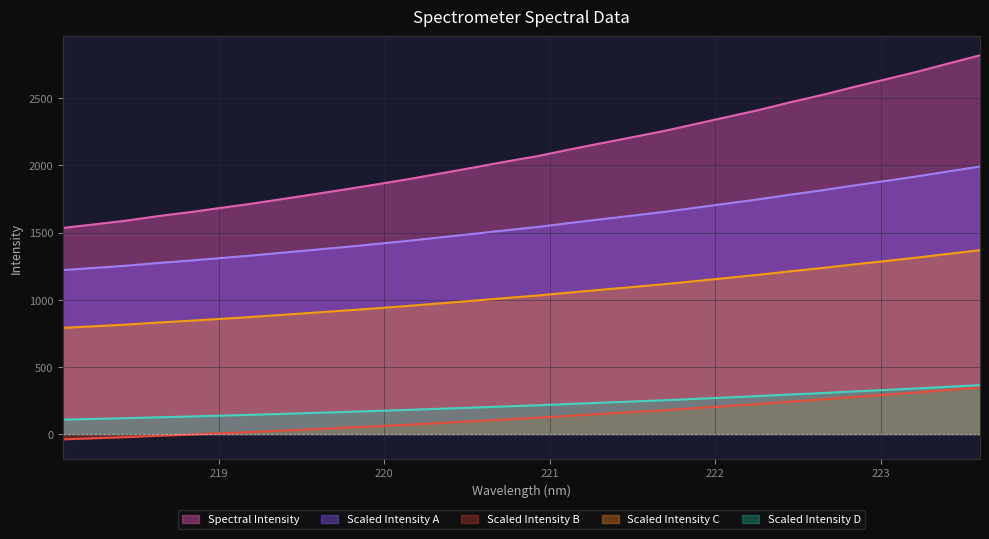

What is the label of the 9th point from the left?

219.589